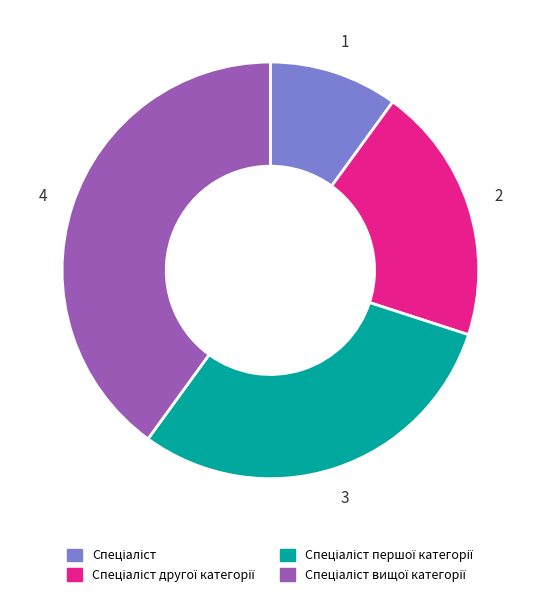

Is there a majority slice in this chart?

No